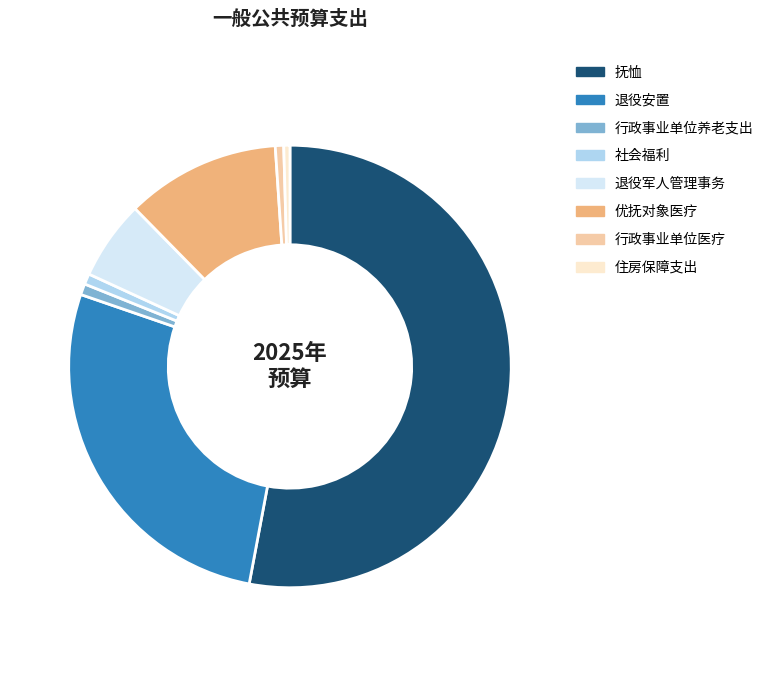

The 退役军人管理事务 slice represents 1% of the pie. True or false?

False